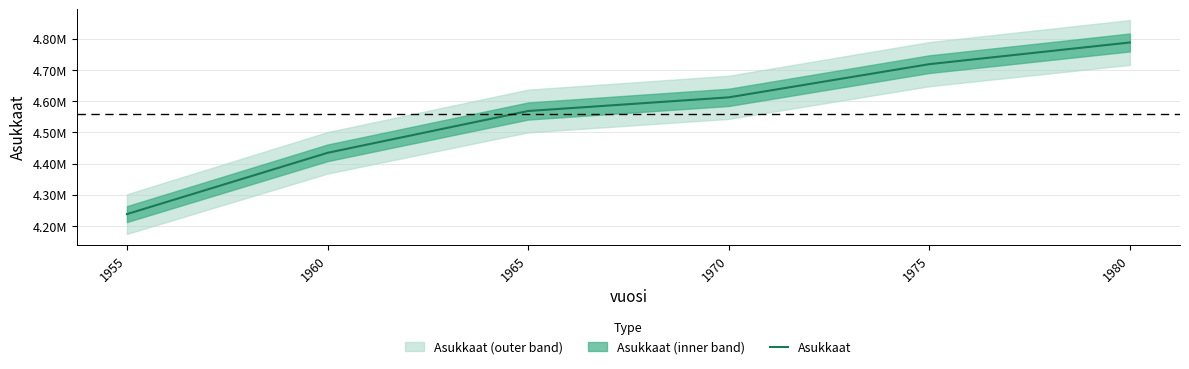

Rank the categories by value from highest to lowest.

1980, 1975, 1970, 1965, 1960, 1955